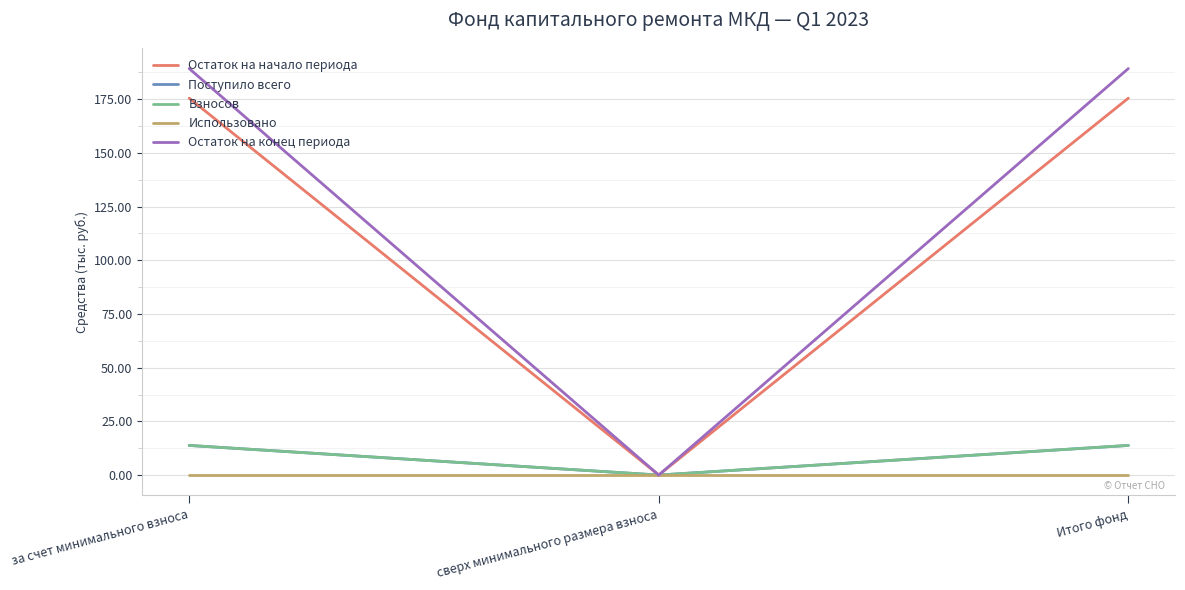

Rank the series by their maximum value, from highest to lowest.

Остаток на конец периода, Остаток на начало периода, Поступило всего, Взносов, Использовано